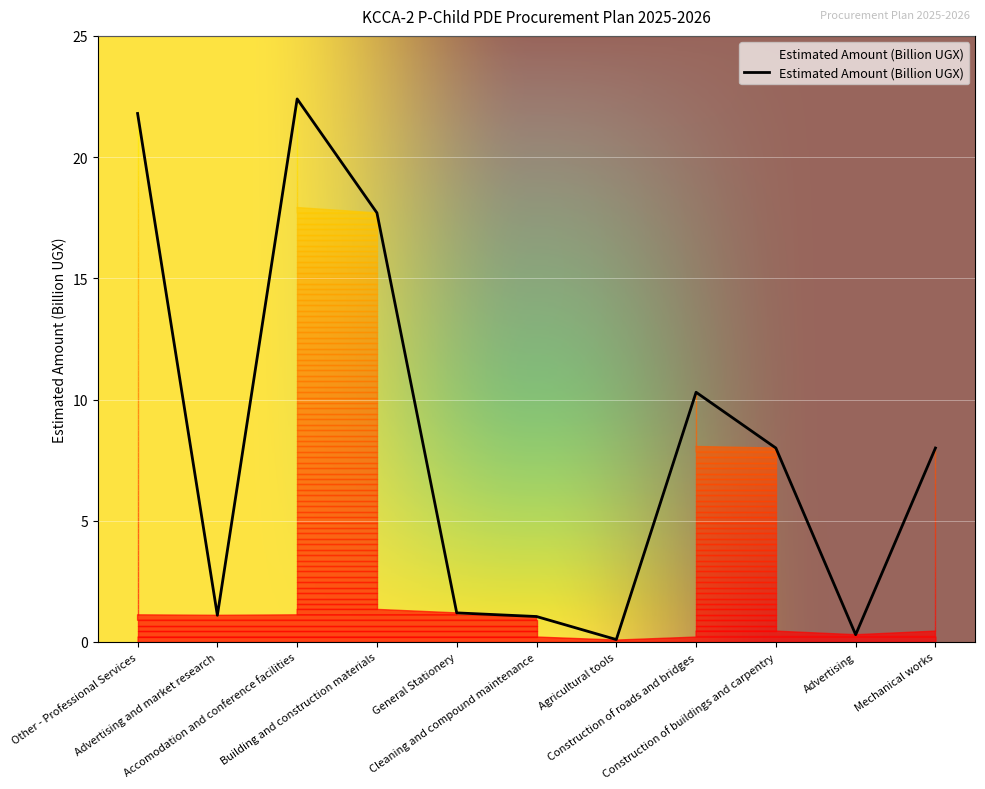

What is the average value?

8.4